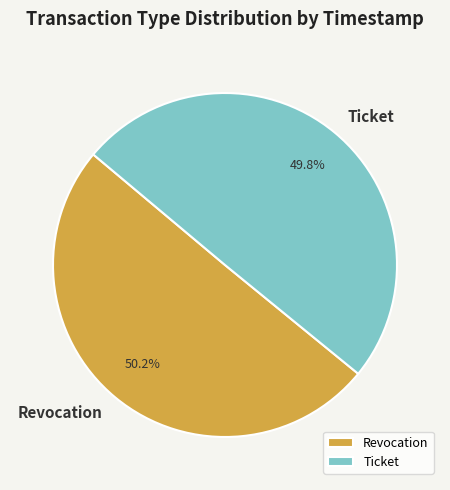

How many segments does this pie chart have?

2